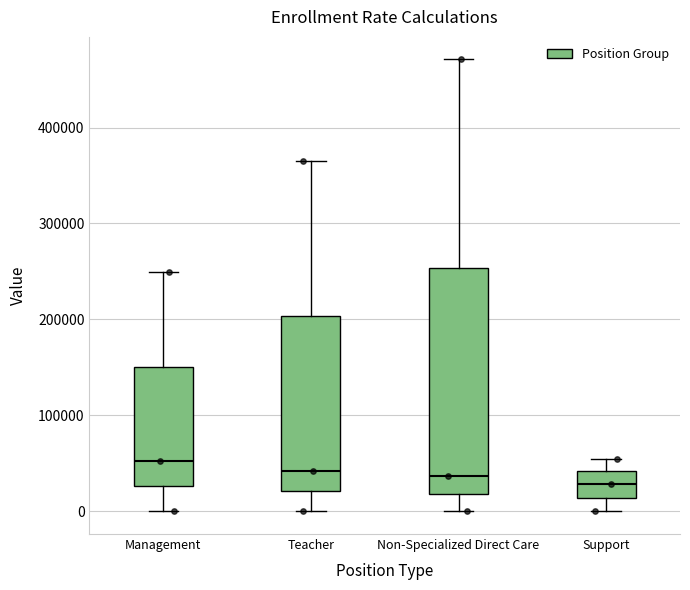

Where does the upper whisker of the box for Teacher end on the y-axis? The values are not printed on the chart, so give them approximately, as read against the axis.

360000